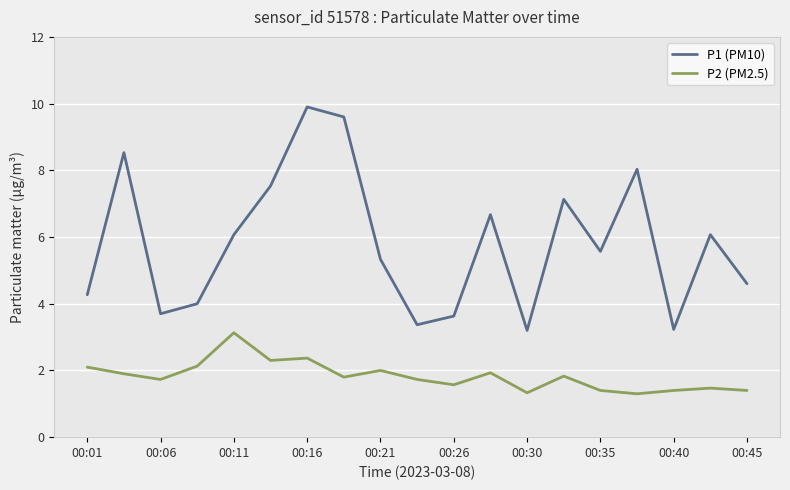

Rank the series by their maximum value, from lowest to highest.

P2 (PM2.5), P1 (PM10)